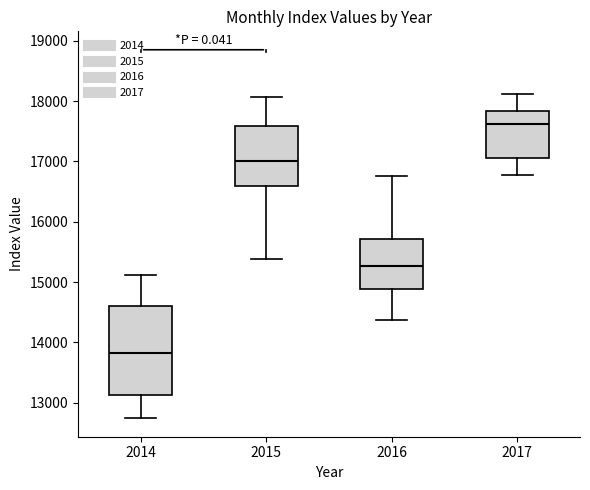

Which box has the lowest median line?

2014